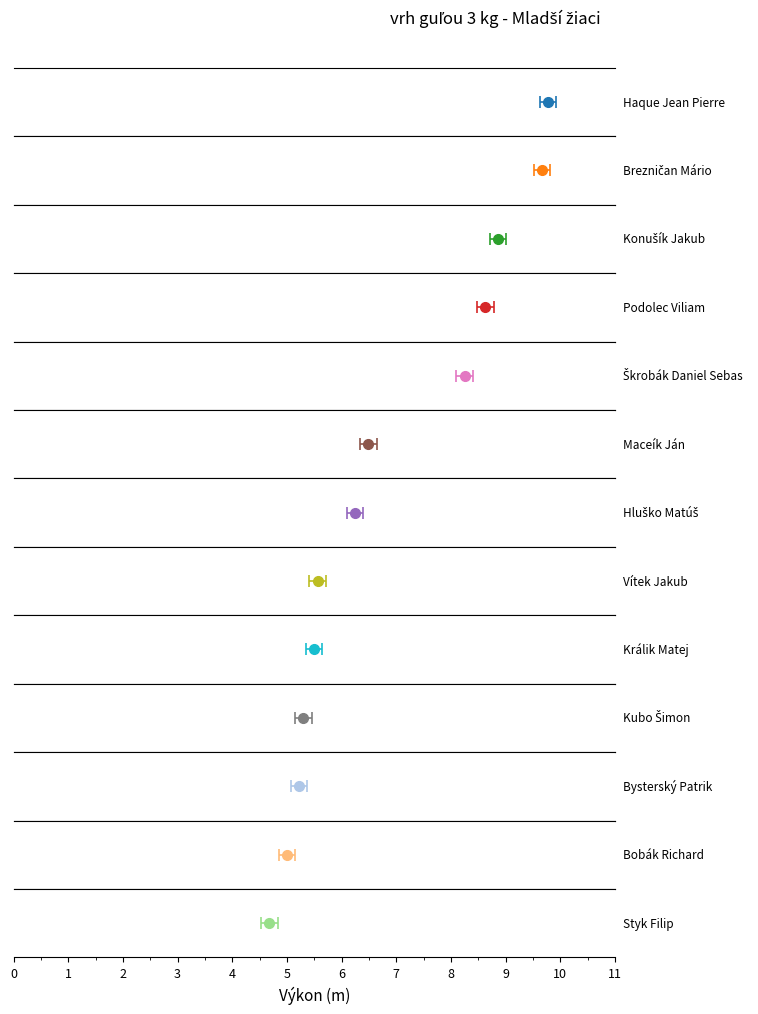

Rank the categories by value from lowest to highest.

Styk Filip, Bobák Richard, Bysterský Patrik, Kubo Šimon, Králik Matej, Vítek Jakub, Hluško Matúš, Maceík Ján, Škrobák Daniel Sebas, Podolec Viliam, Konušík Jakub, Brezničan Mário, Haque Jean Pierre